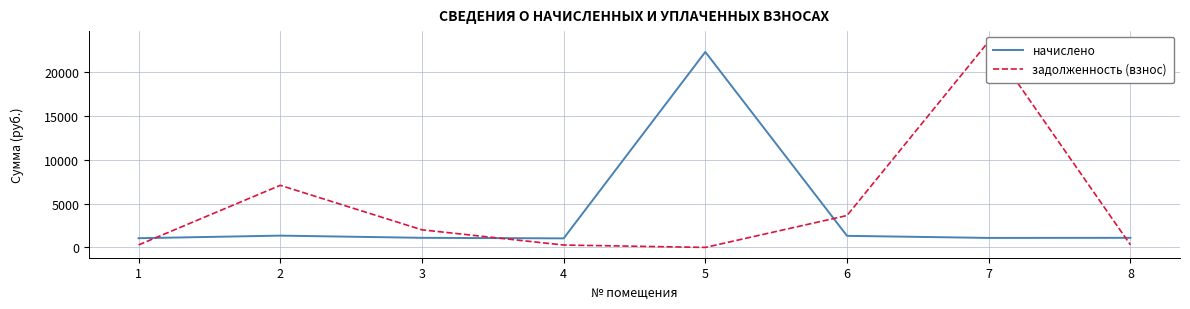

At how many categories does at least one series exceed 20985?

2